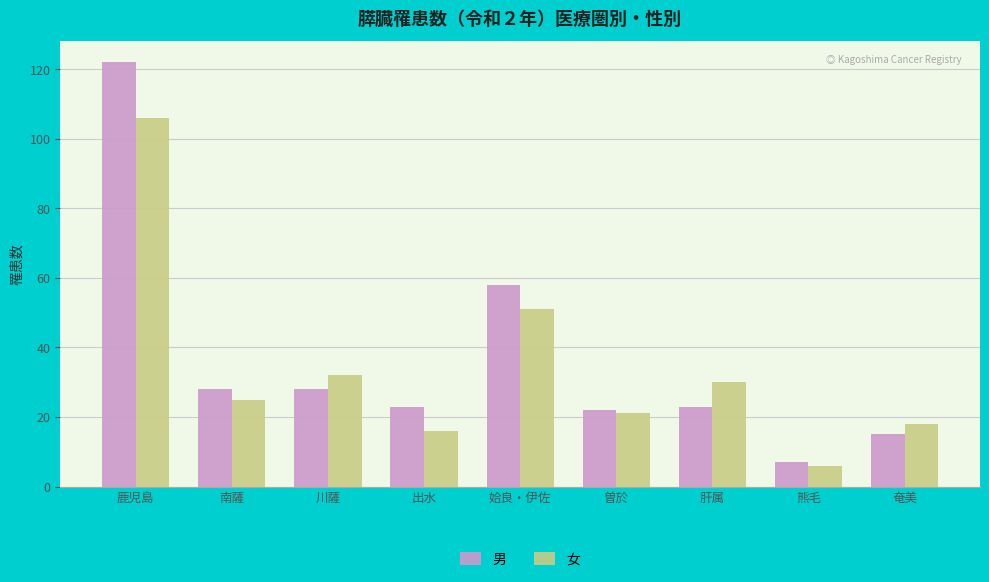

Which label corresponds to the largest value in the chart?

鹿児島